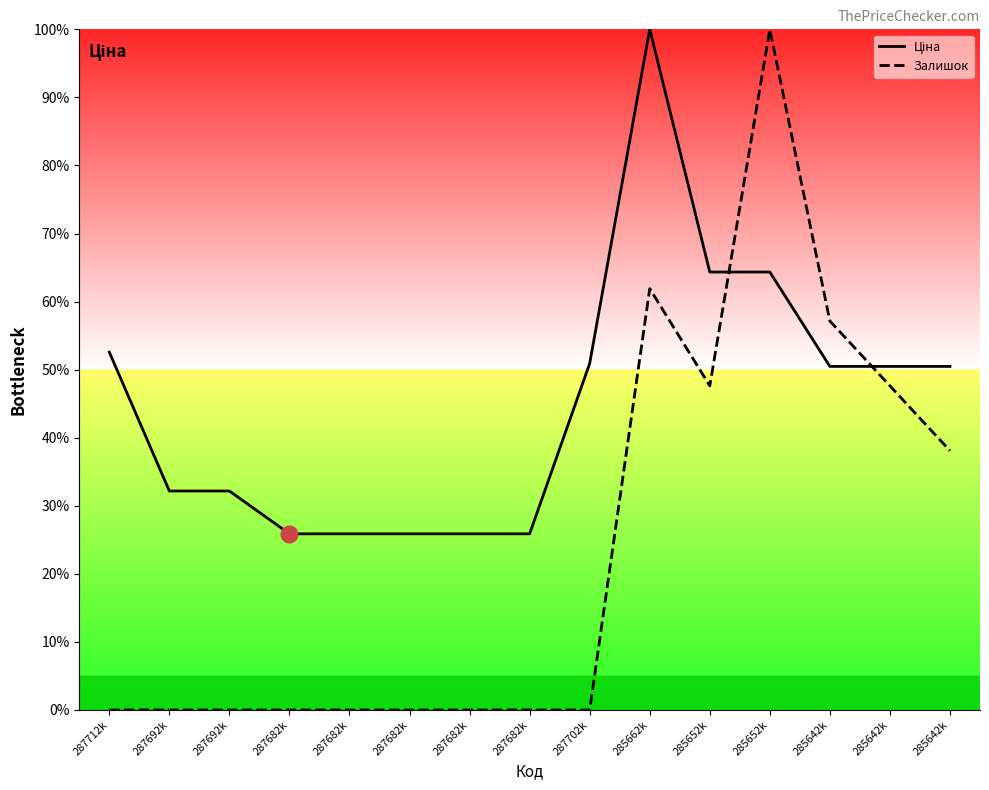

Where is Ціна nearest to the value 62?

285652k